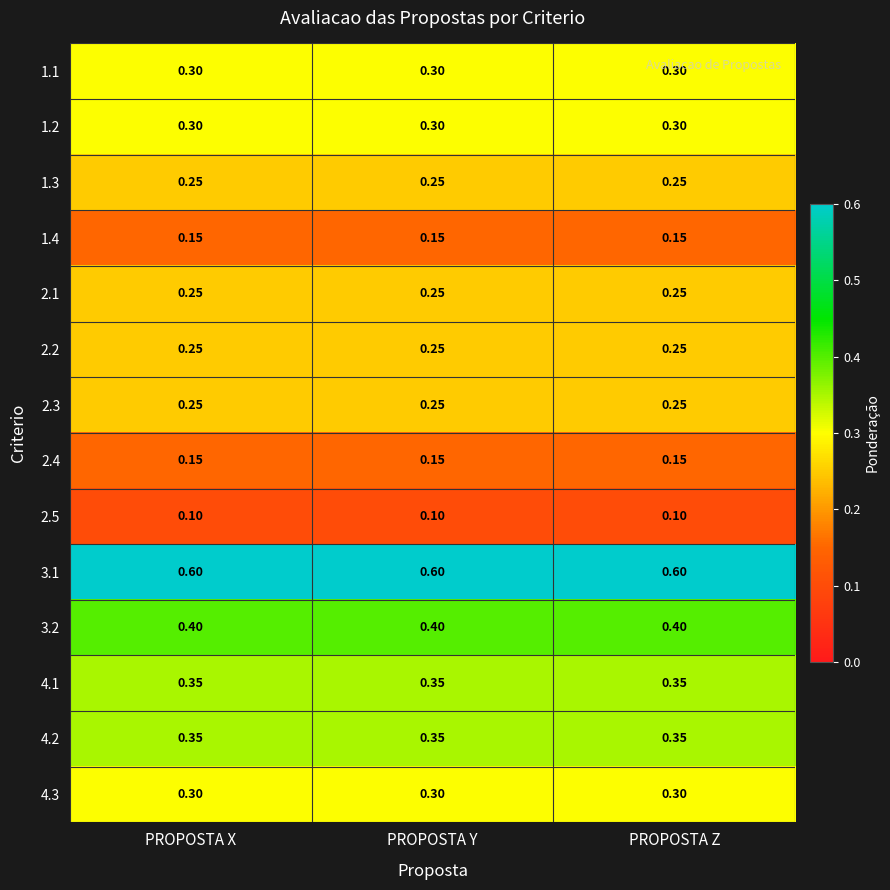

Is the value of 3.1 at PROPOSTA X greater than the value of 4.1 at PROPOSTA Y?

Yes